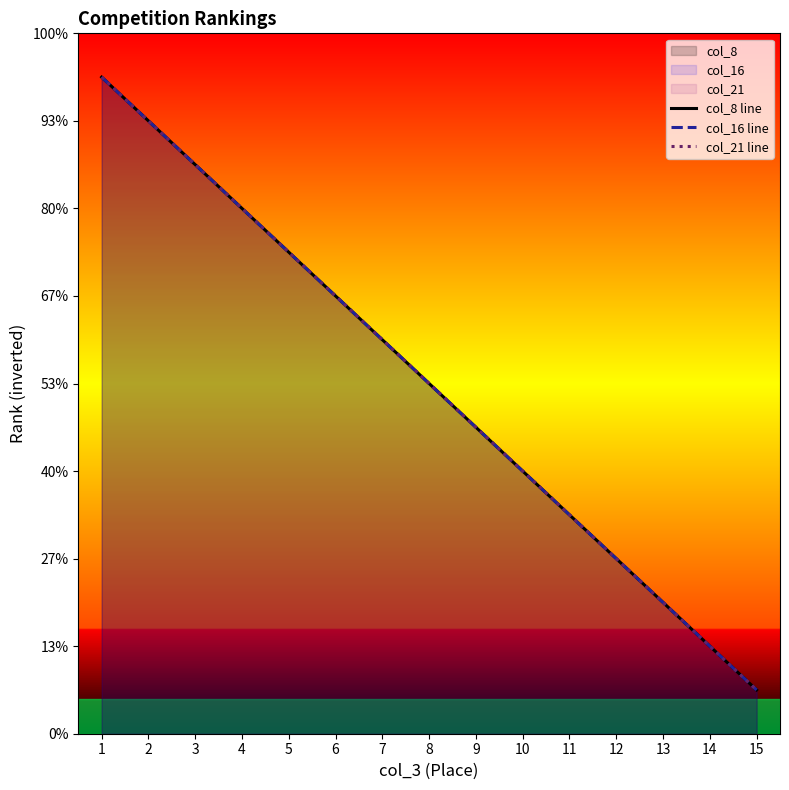

True or false: col_16 line and col_21 line cross at least once.

False